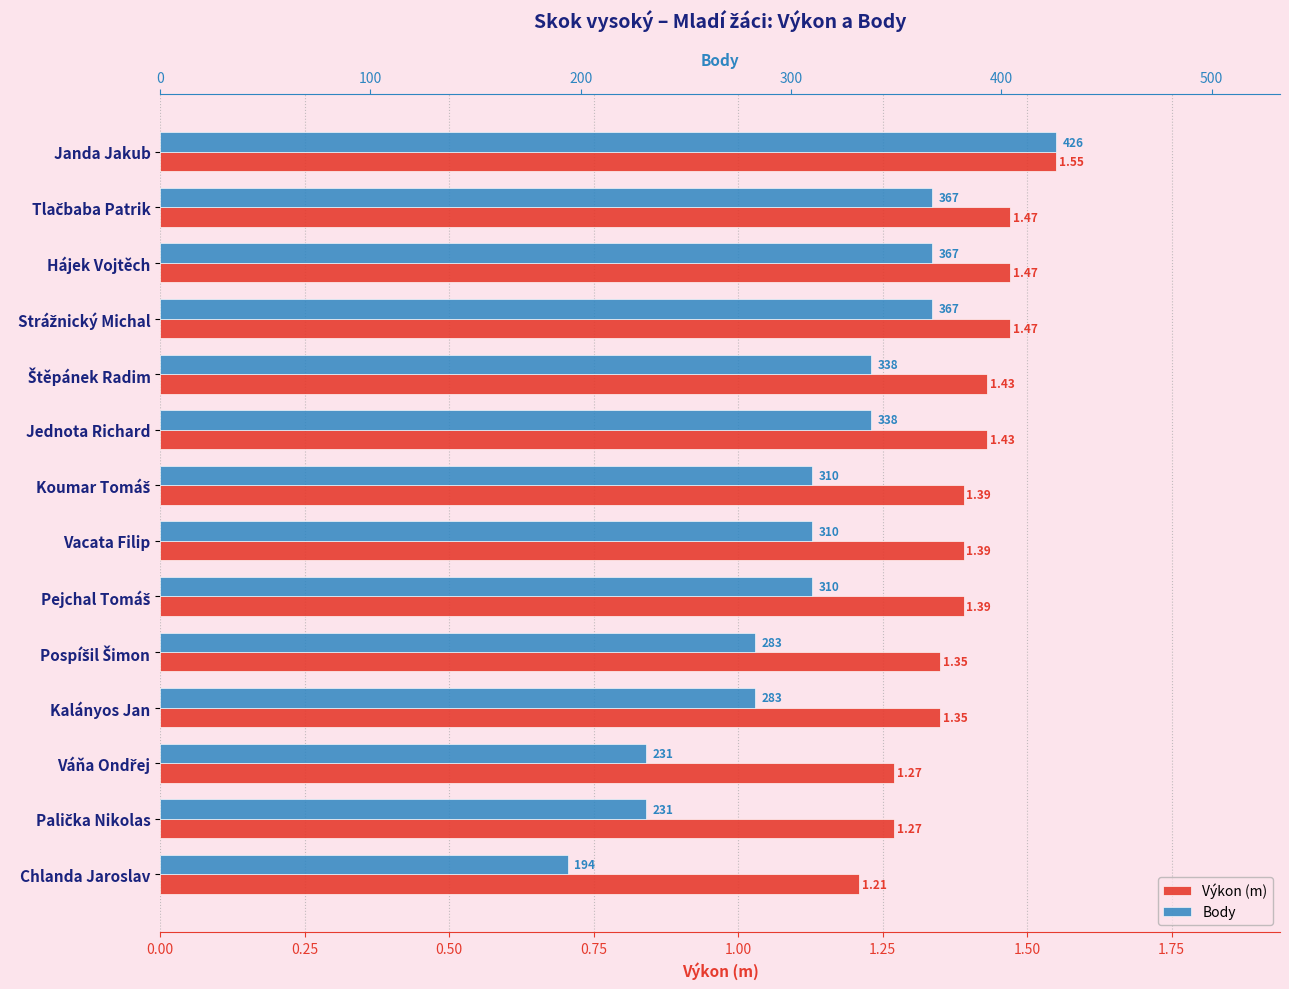

What is the approximate value of Body at 10?

283.0